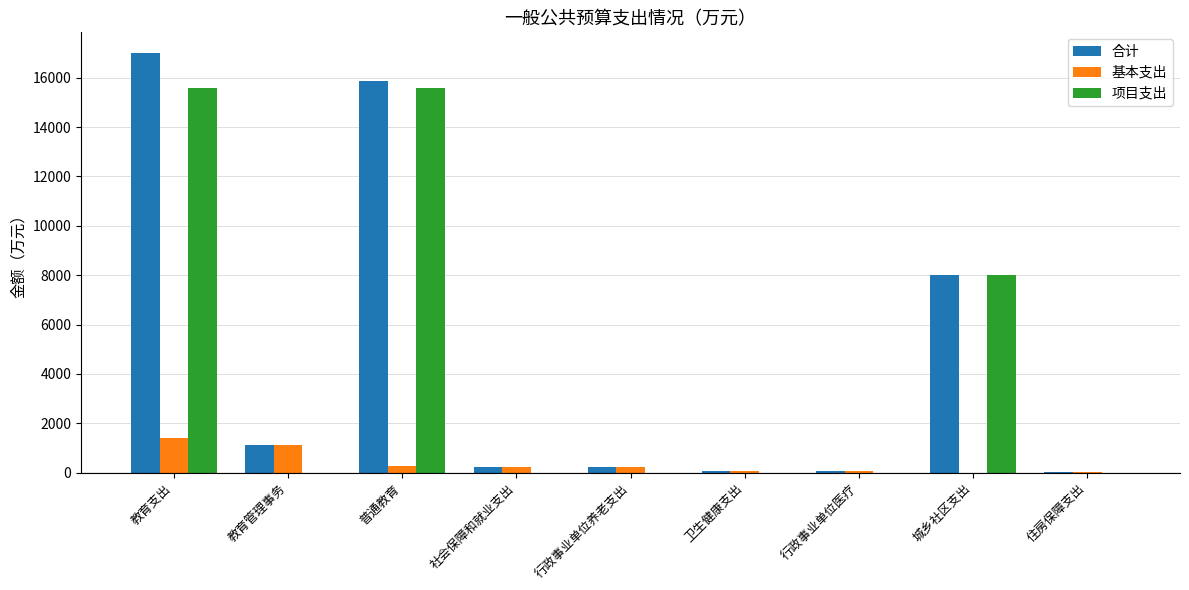

Which series changed the most between 教育支出 and 行政事业单位医疗?

合计